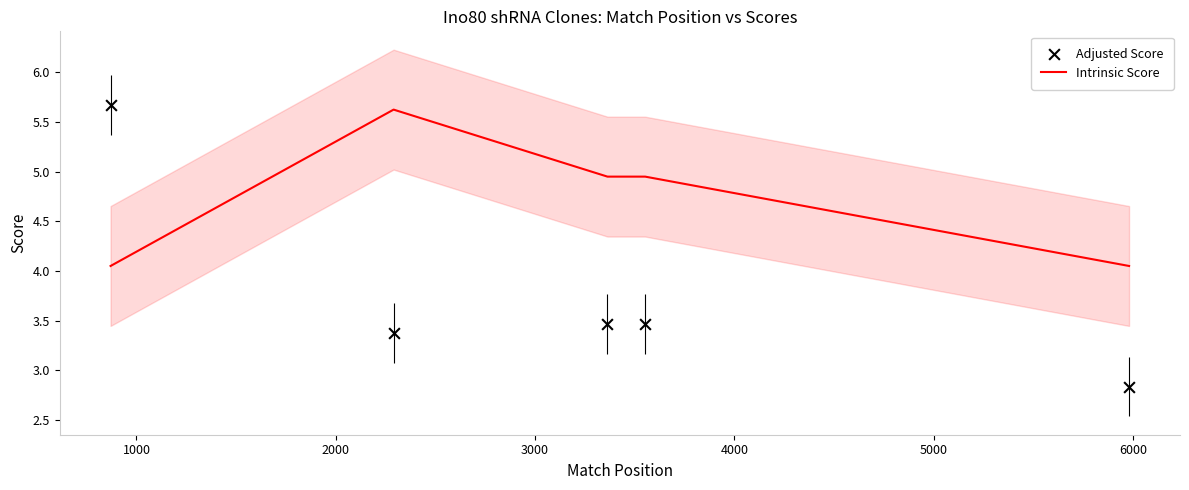

What is the highest value of the Intrinsic Score series?

5.6